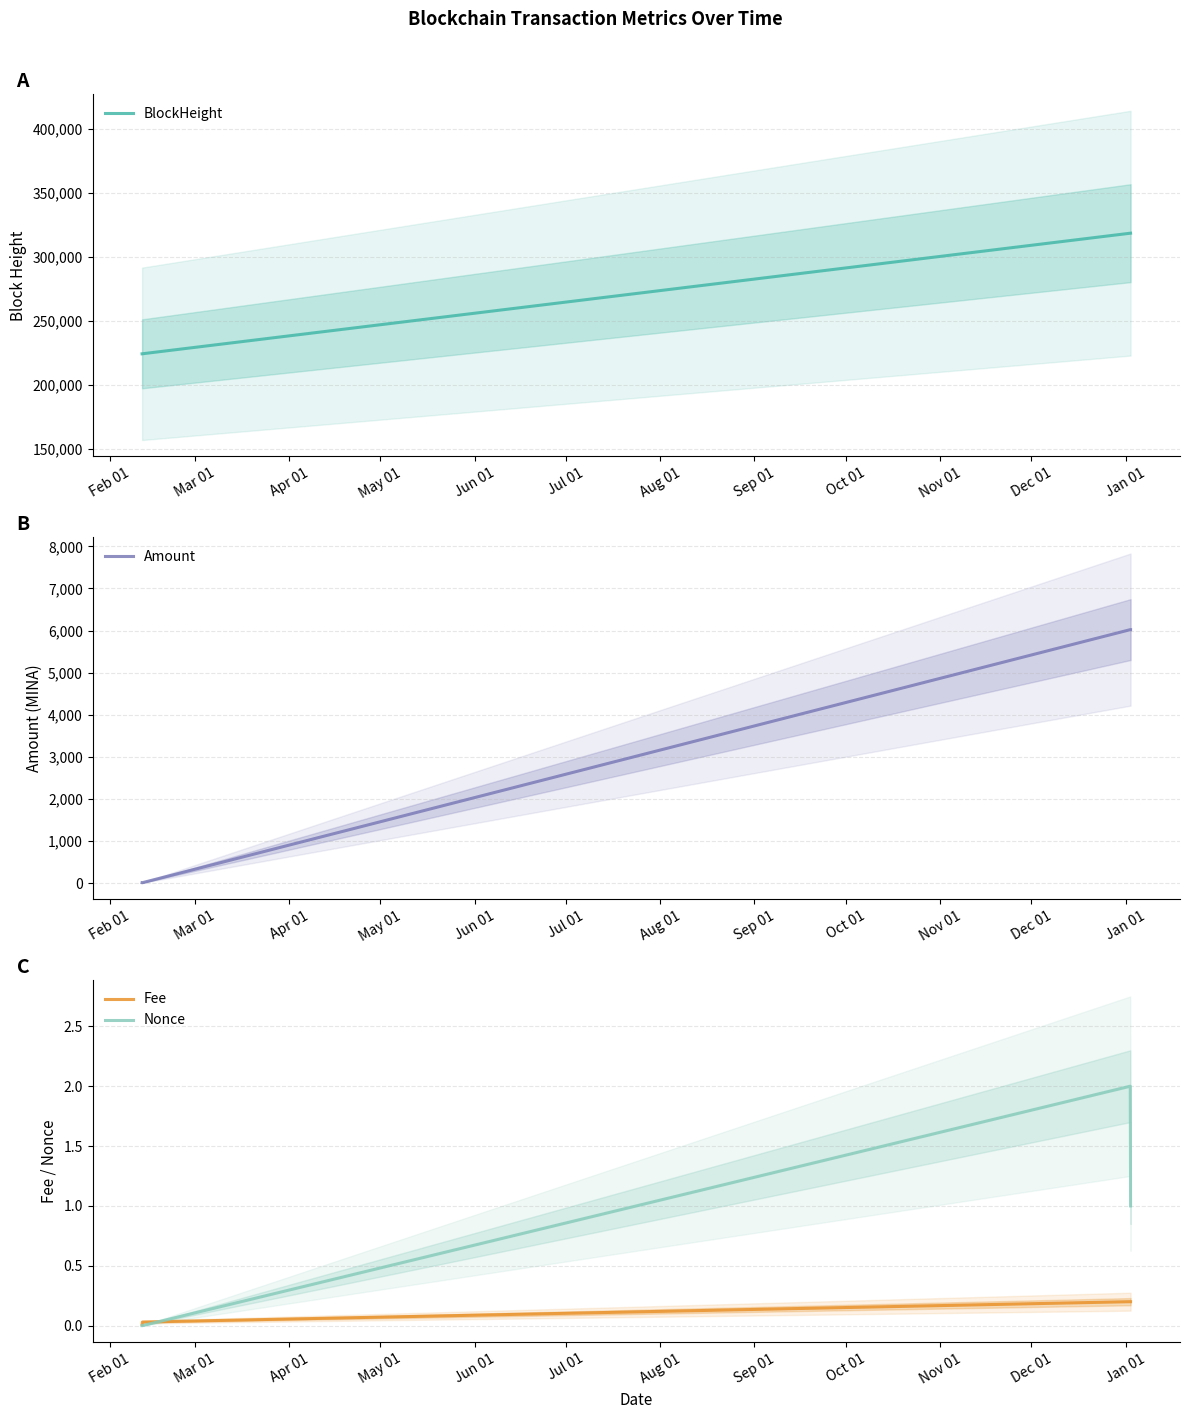

Which series has the widest spread of values?

BlockHeight